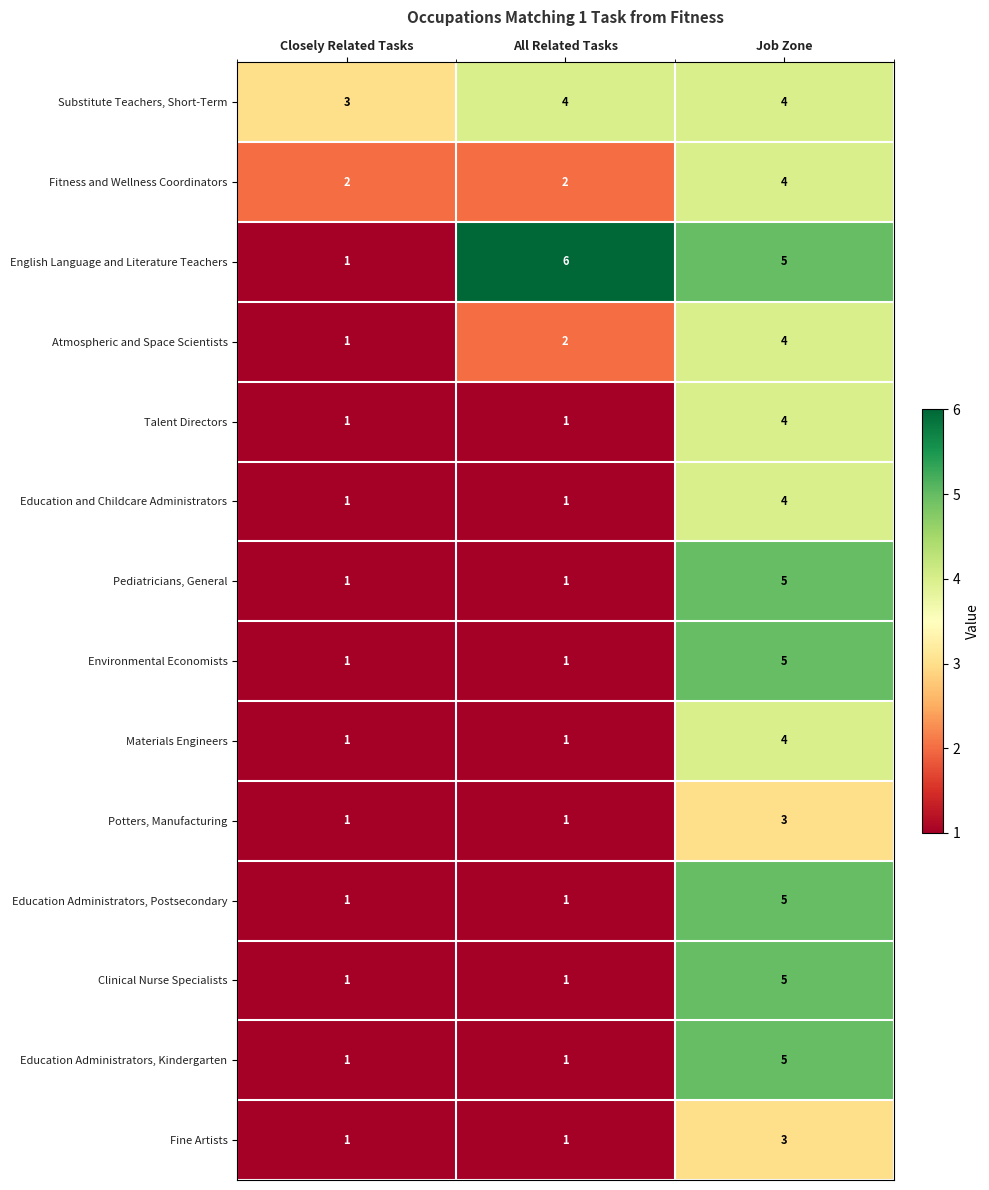

What is the difference between the maximum and second lowest values in the Pediatricians, General series?

4